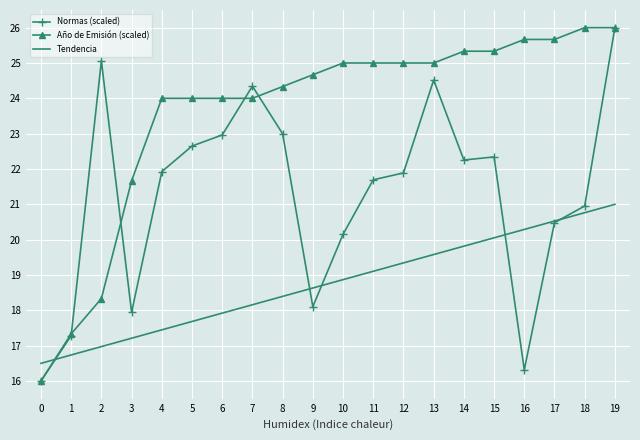

List the series in order of their overall mean, highest first.

Año de Emisión (scaled), Normas (scaled), Tendencia